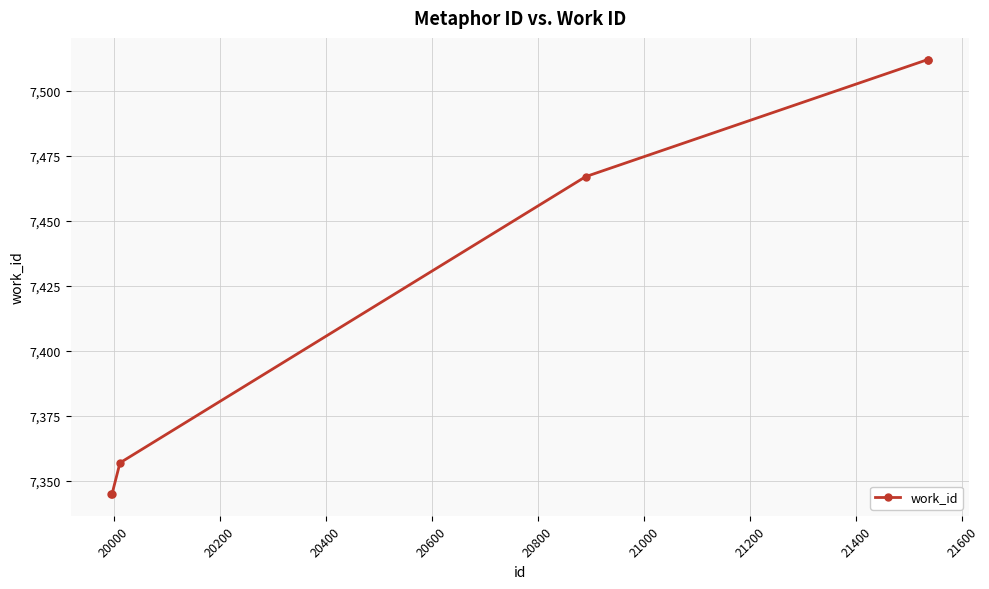

Does the chart display data point markers on the line(s)?

Yes